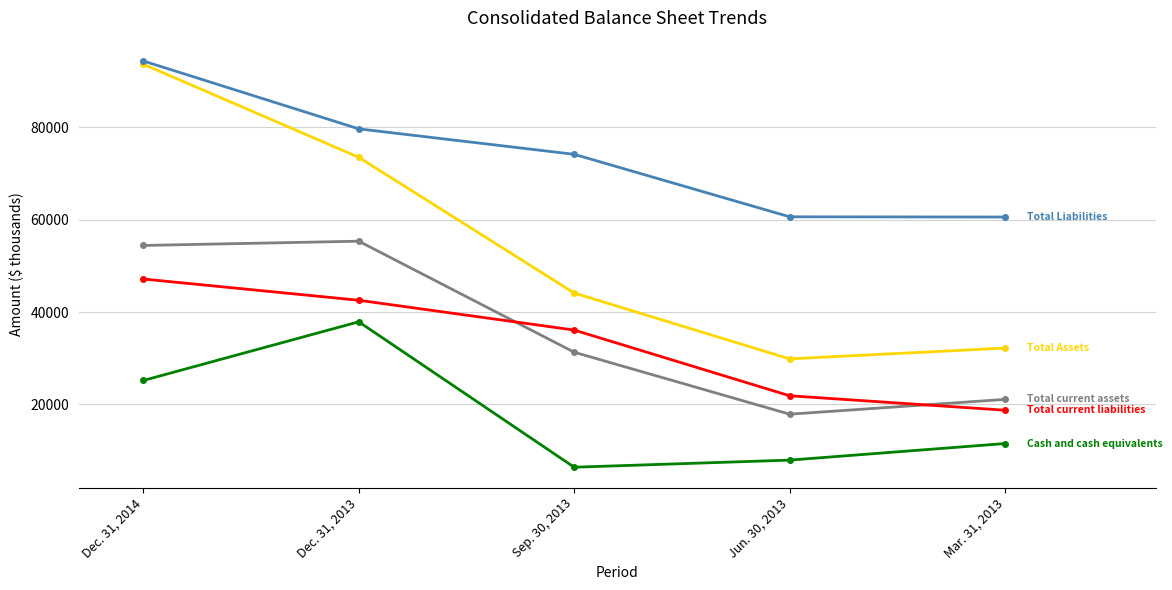

What is the label of the 4th point from the right?

Dec. 31, 2013